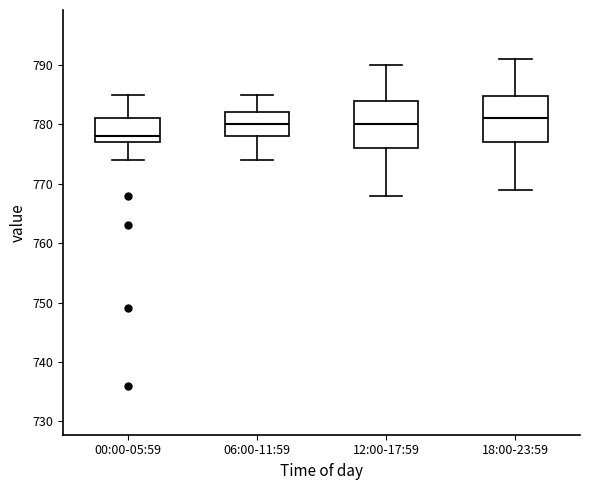

Reading left to right, transcribe this box plot: for each box, give where its median line is, the range the box spans, and where its two whiskers end, as read against the y-axis. The values are not printed on the chart, so give them approximately, as read against the axis.

00:00-05:59: median 778, box 777 to 781, whiskers 774 to 785
06:00-11:59: median 780, box 778 to 782, whiskers 774 to 785
12:00-17:59: median 780, box 776 to 784, whiskers 768 to 790
18:00-23:59: median 781, box 777 to 785, whiskers 769 to 791